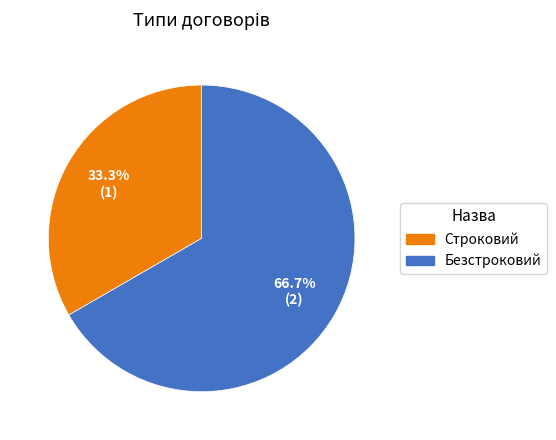

The Безстроковий slice represents 54% of the pie. True or false?

False